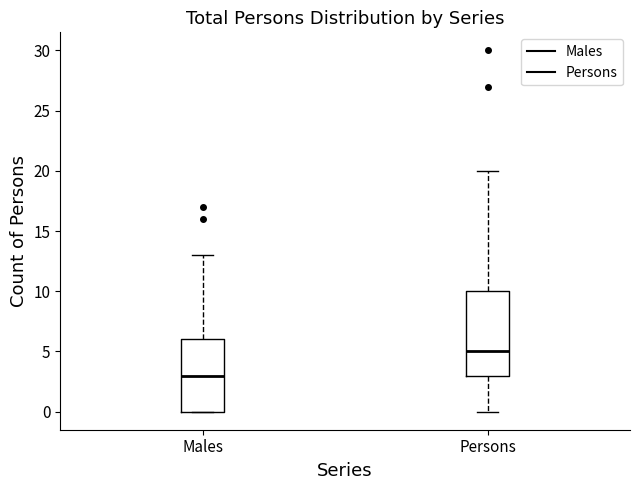

Reading left to right, transcribe this box plot: for each box, give where its median line is, the range the box spans, and where its two whiskers end, as read against the y-axis. The values are not printed on the chart, so give them approximately, as read against the axis.

Males: median 3, box 0 to 6, whiskers 0 to 13
Persons: median 5, box 3 to 10, whiskers 0 to 20